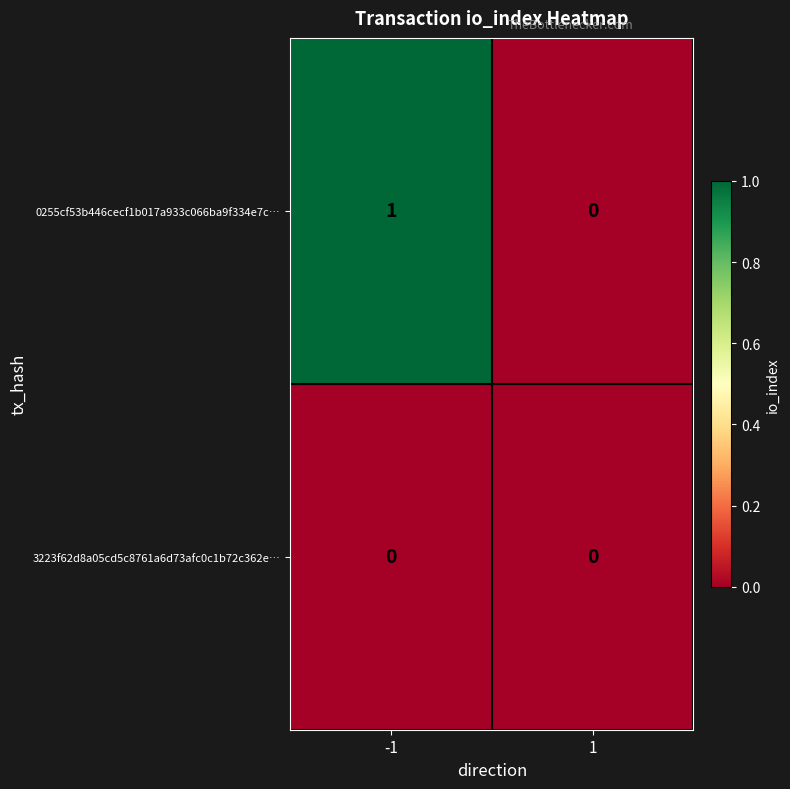

Rank the series by their average value, from highest to lowest.

0255cf53b446cecf1b017a933c066ba9f334e7c…, 3223f62d8a05cd5c8761a6d73afc0c1b72c362e…